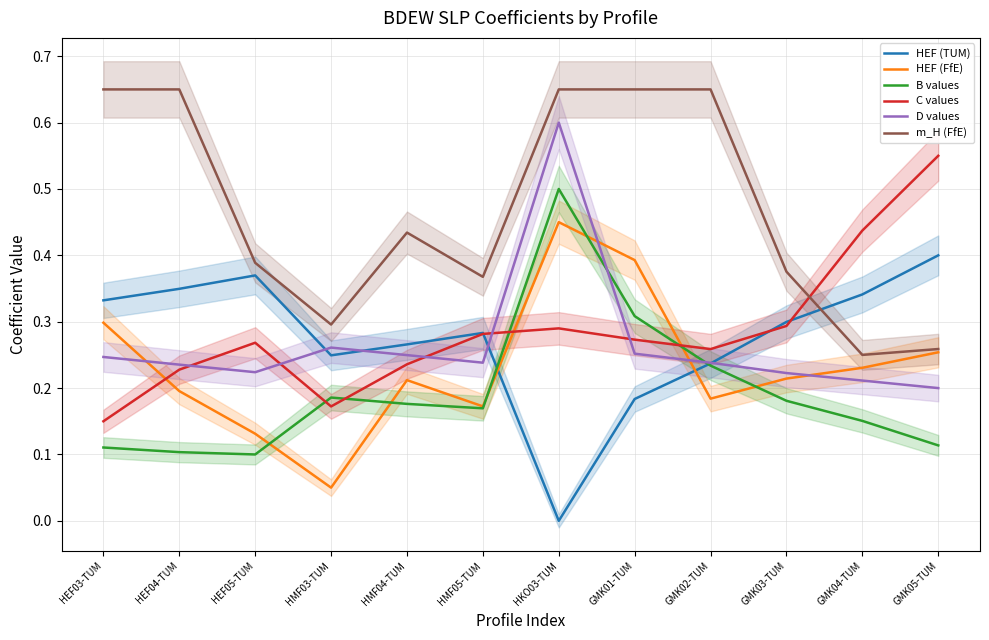

In C values, how many points are higher than both neighbors (excluding endpoints)?

2